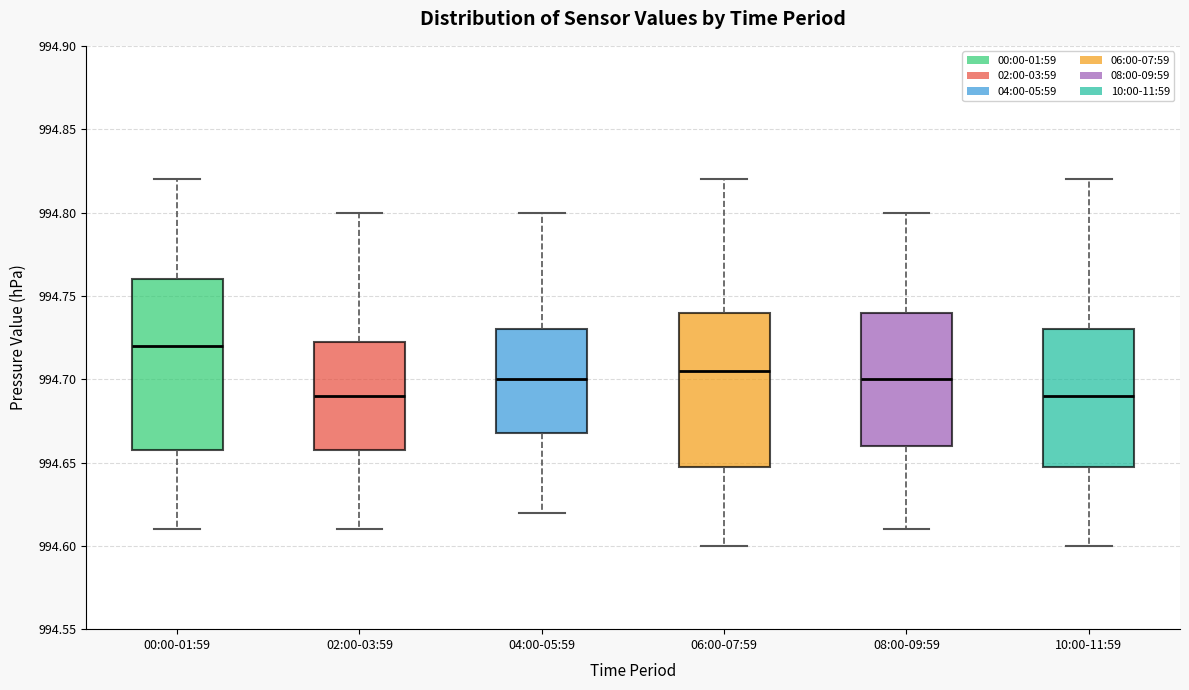

Reading left to right, transcribe this box plot: for each box, give where its median line is, the range the box spans, and where its two whiskers end, as read against the y-axis. The values are not printed on the chart, so give them approximately, as read against the axis.

00:00-01:59: median 994.720, box 994.660 to 994.760, whiskers 994.610 to 994.820
02:00-03:59: median 994.690, box 994.660 to 994.725, whiskers 994.610 to 994.800
04:00-05:59: median 994.700, box 994.670 to 994.730, whiskers 994.620 to 994.800
06:00-07:59: median 994.705, box 994.650 to 994.740, whiskers 994.600 to 994.820
08:00-09:59: median 994.700, box 994.660 to 994.740, whiskers 994.610 to 994.800
10:00-11:59: median 994.690, box 994.650 to 994.730, whiskers 994.600 to 994.820